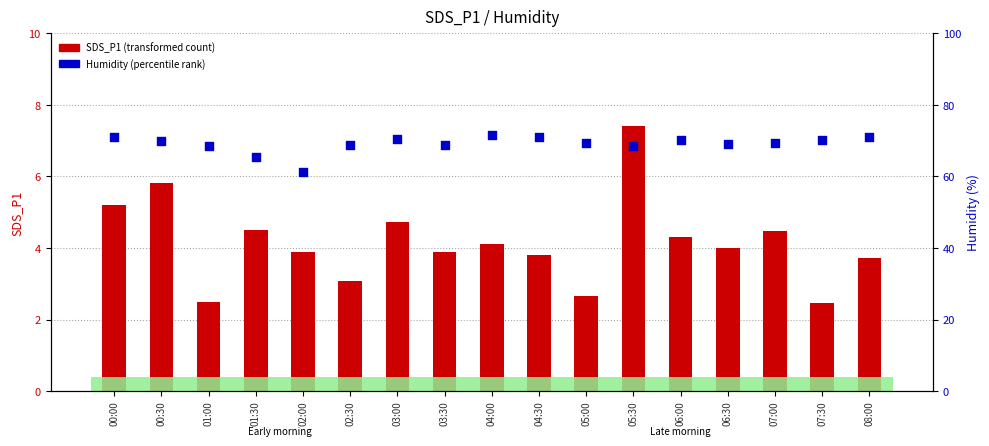

At how many categories does at least one series exceed 6?

17